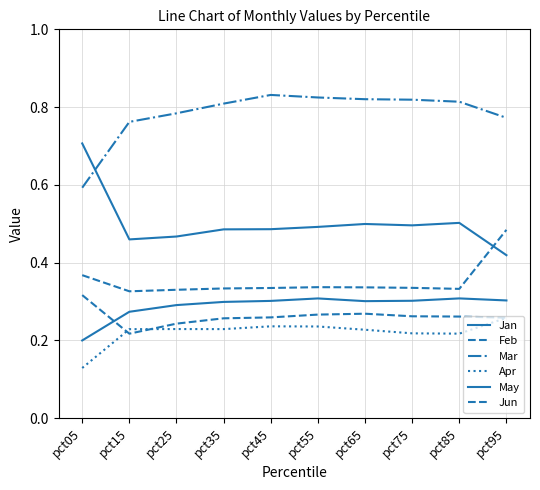

True or false: May and Apr intersect in this chart.

False